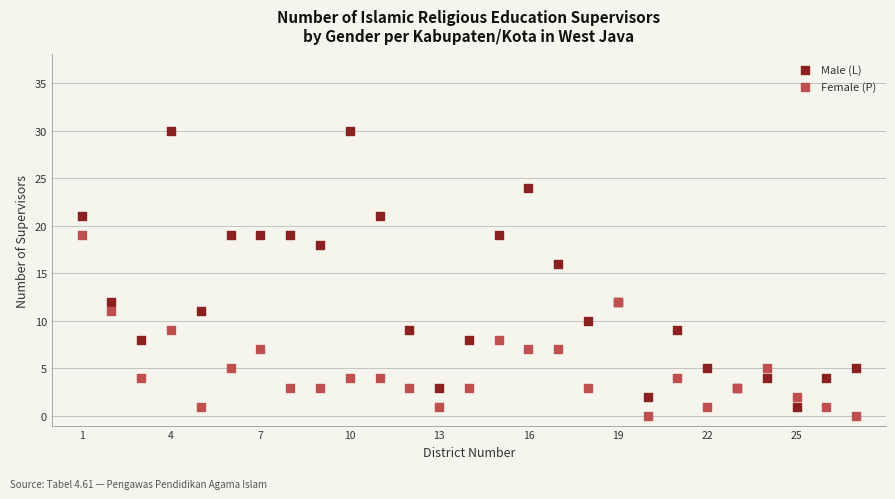

What is the X range (max minus min) for the scatter plot?

26